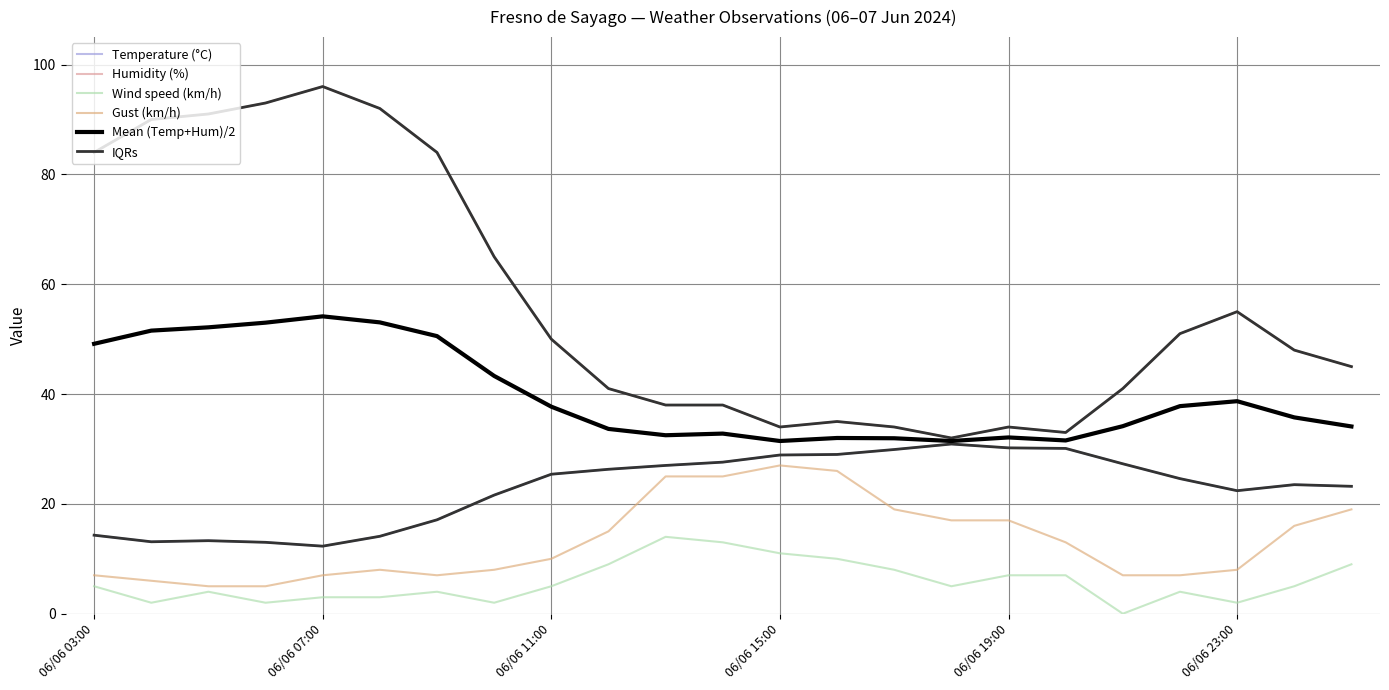

What is the difference between the highest and lowest values at 06/06 23:00?

53.0